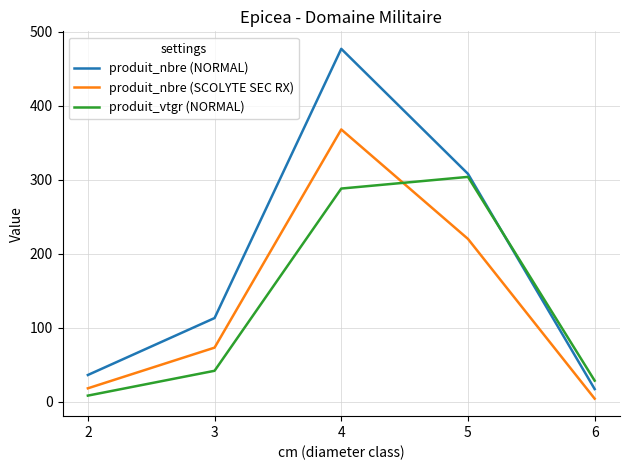

At which category is the sum across all series the highest?

4